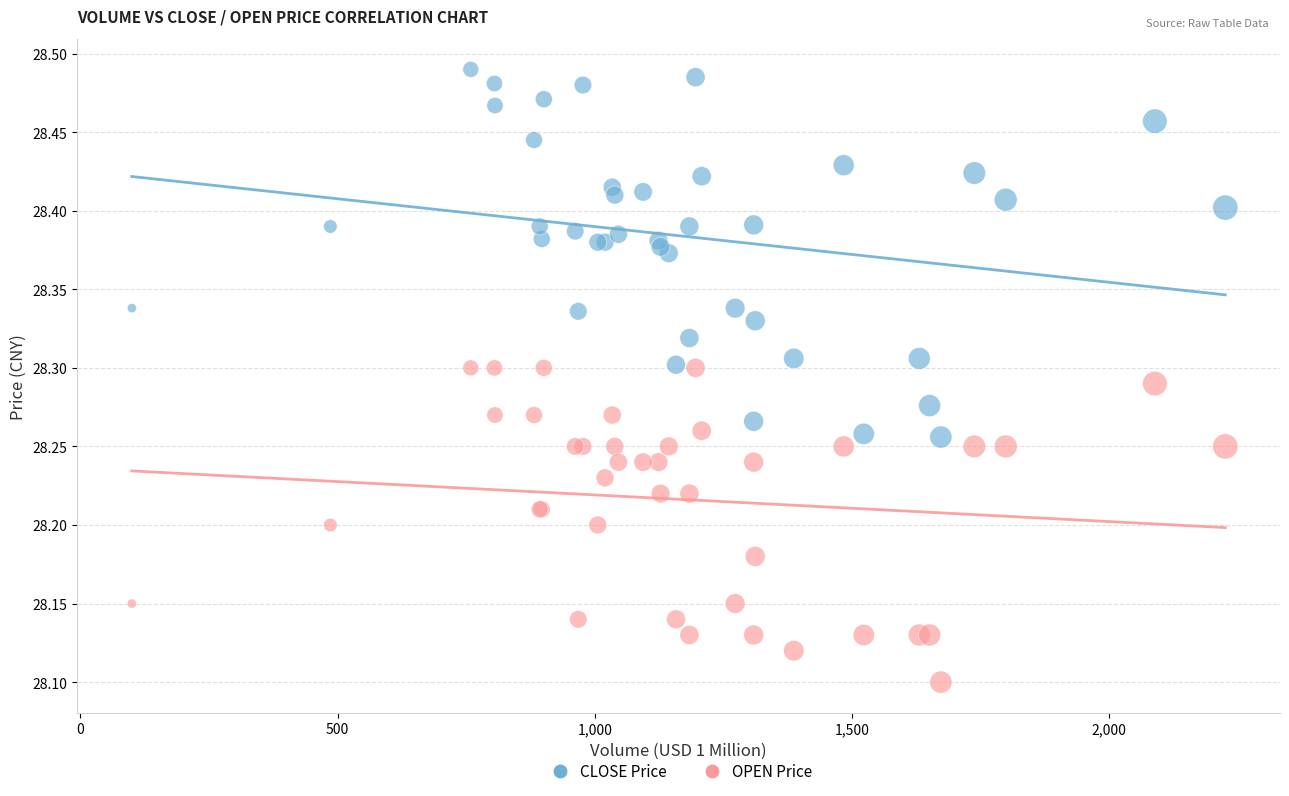

Which series has the widest spread of Y values?

CLOSE Price